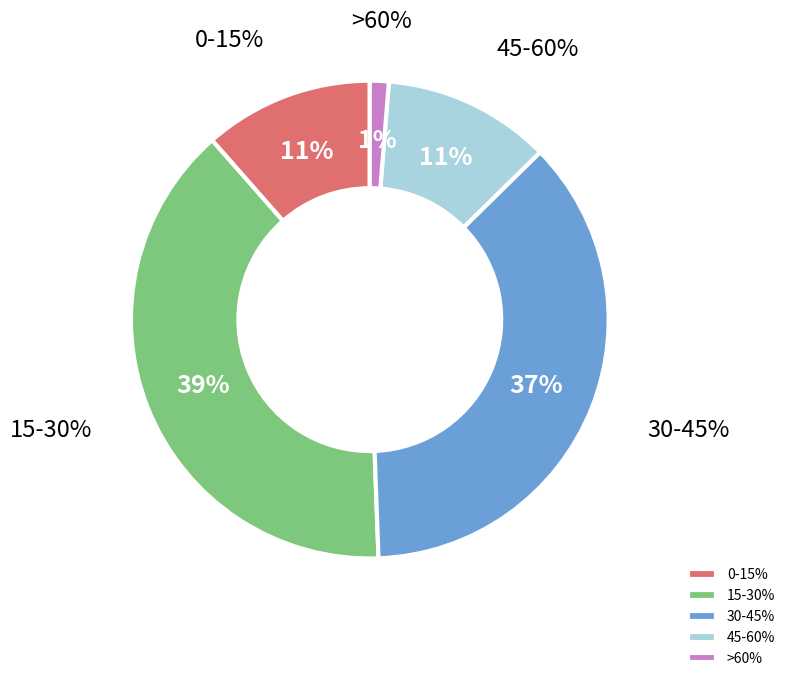

Count the number of slices in the pie.

5